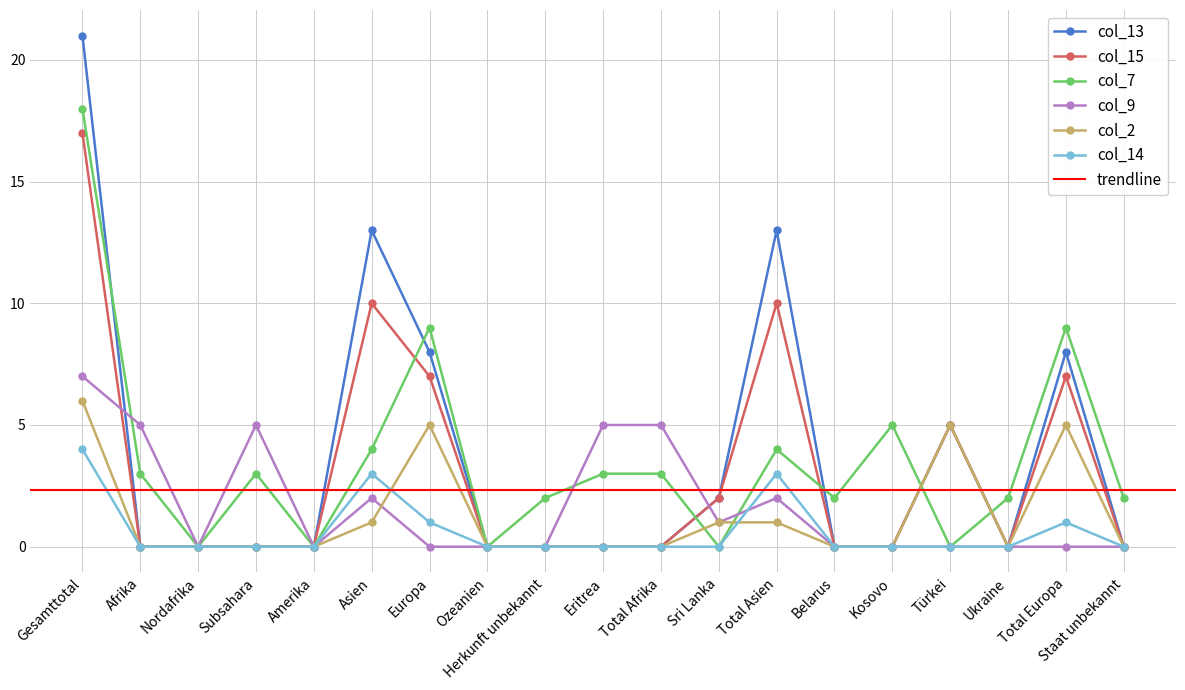

How many interior local peaks does the col_13 series have?

4